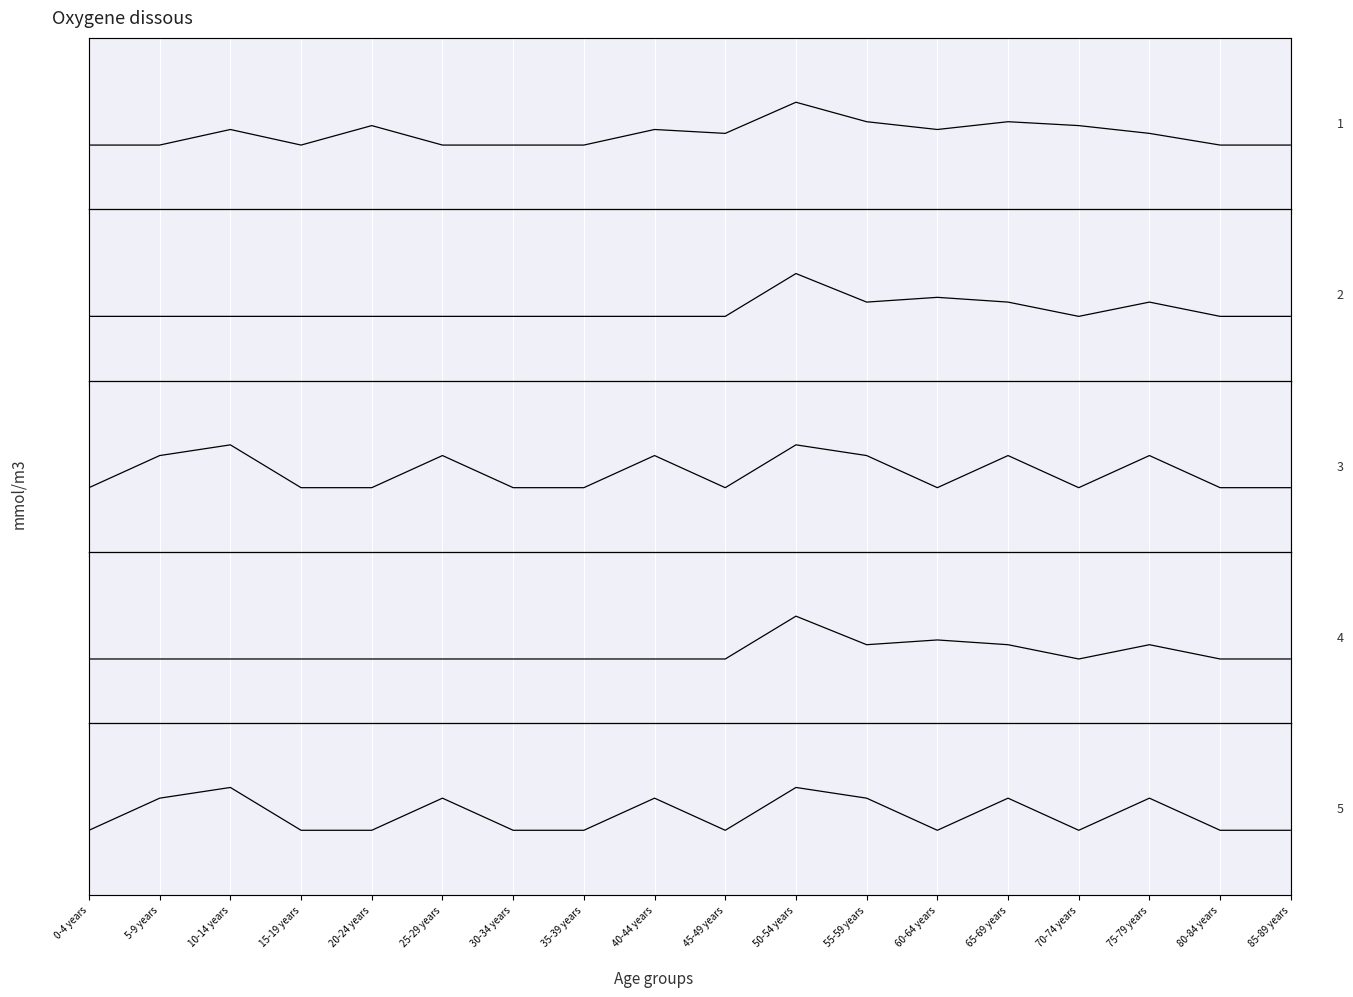

Which category has the highest value in the Col7-Females series?

10-14 years